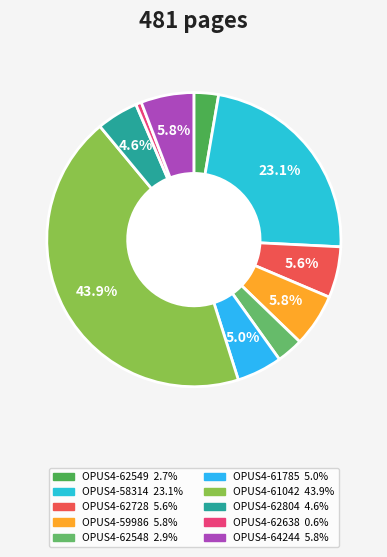

To the nearest percent, what portion does OPUS4-62549 represent?

3%